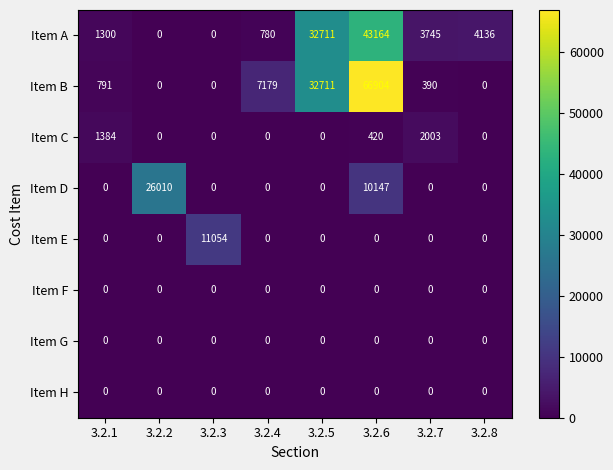

At which category is the sum across all series the highest?

3.2.6